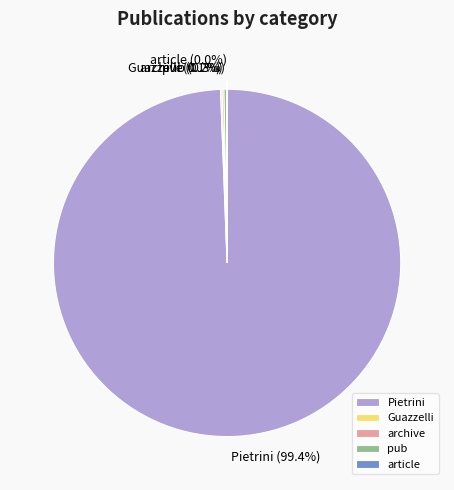

What is the majority slice?

Pietrini